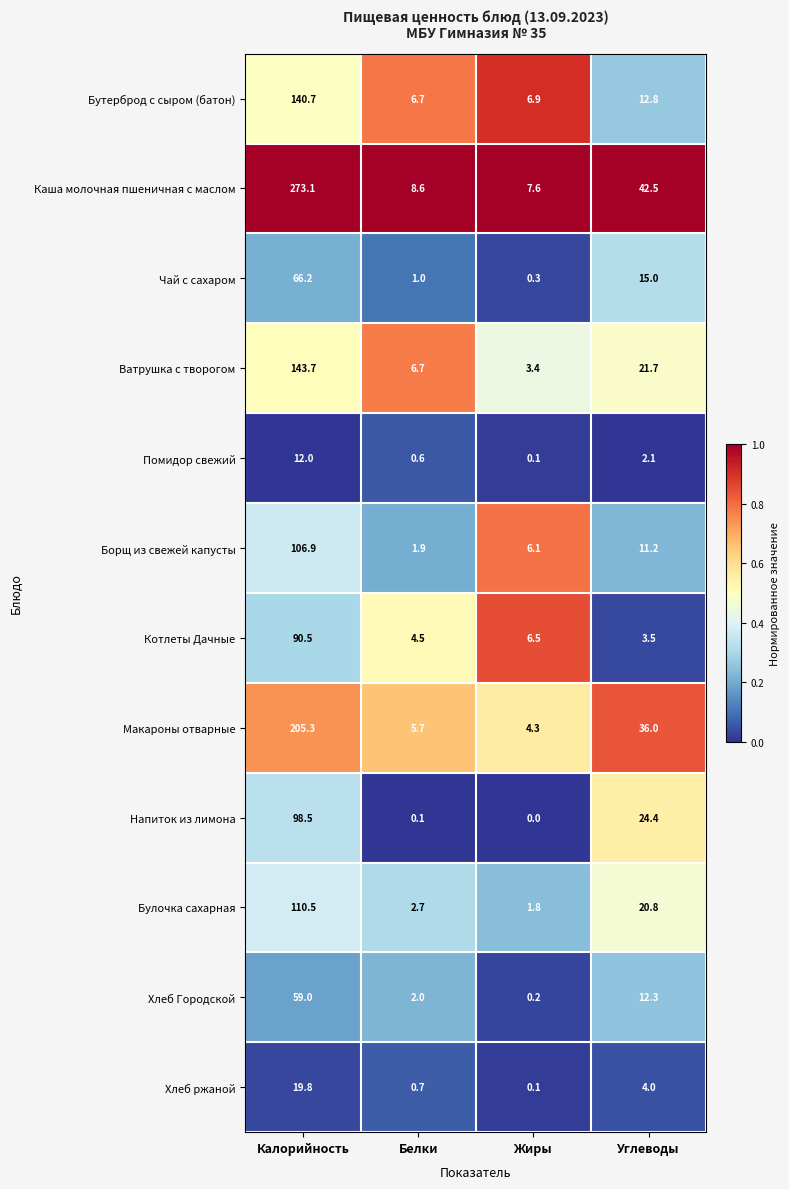

What is the difference between the second highest and minimum values in the Булочка сахарная series?

19.0